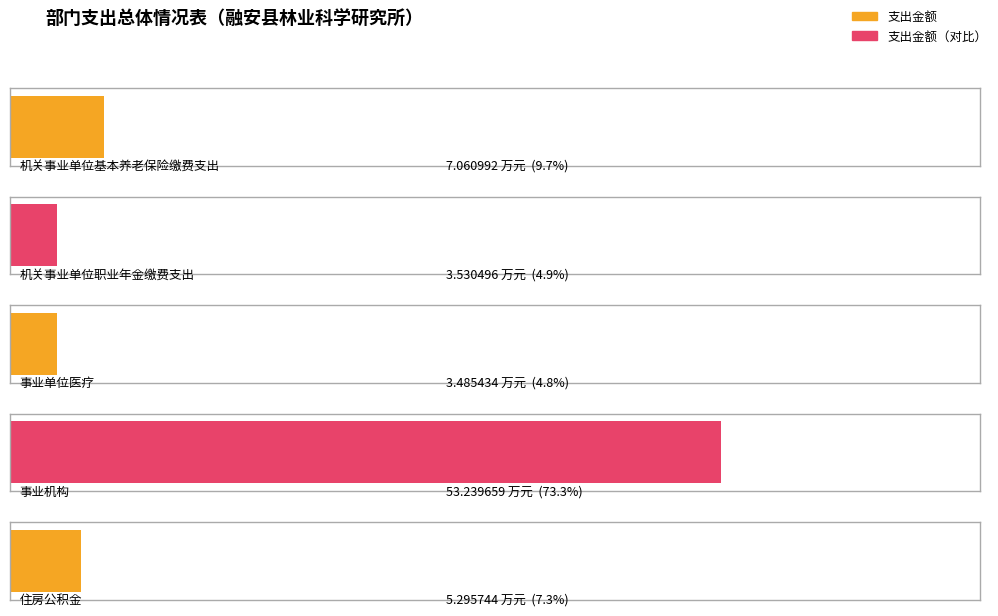

What is the sum of all values?

72.6